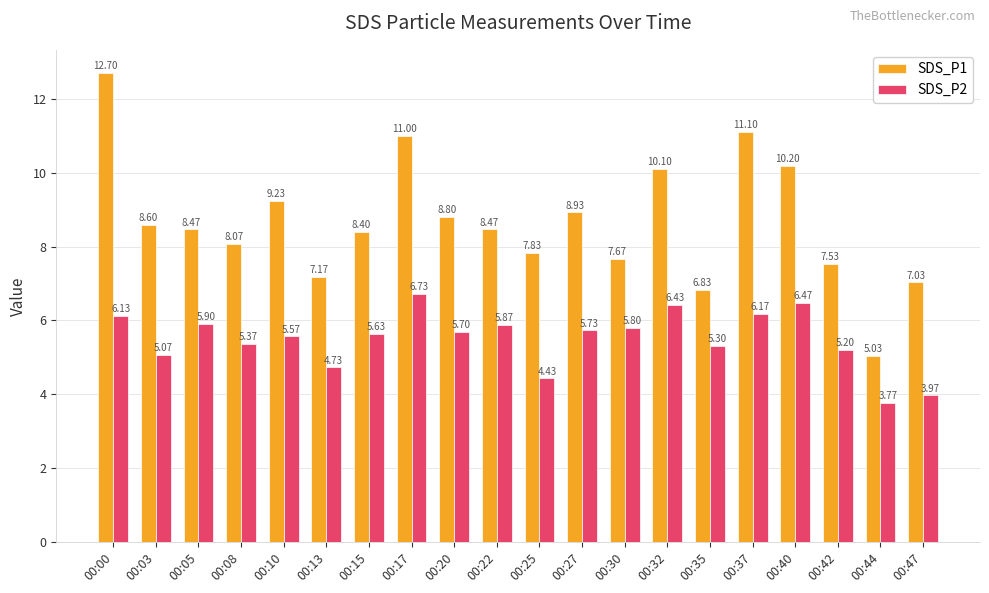

What is the sum of the SDS_P2 values at 00:47 and 00:08?

9.3